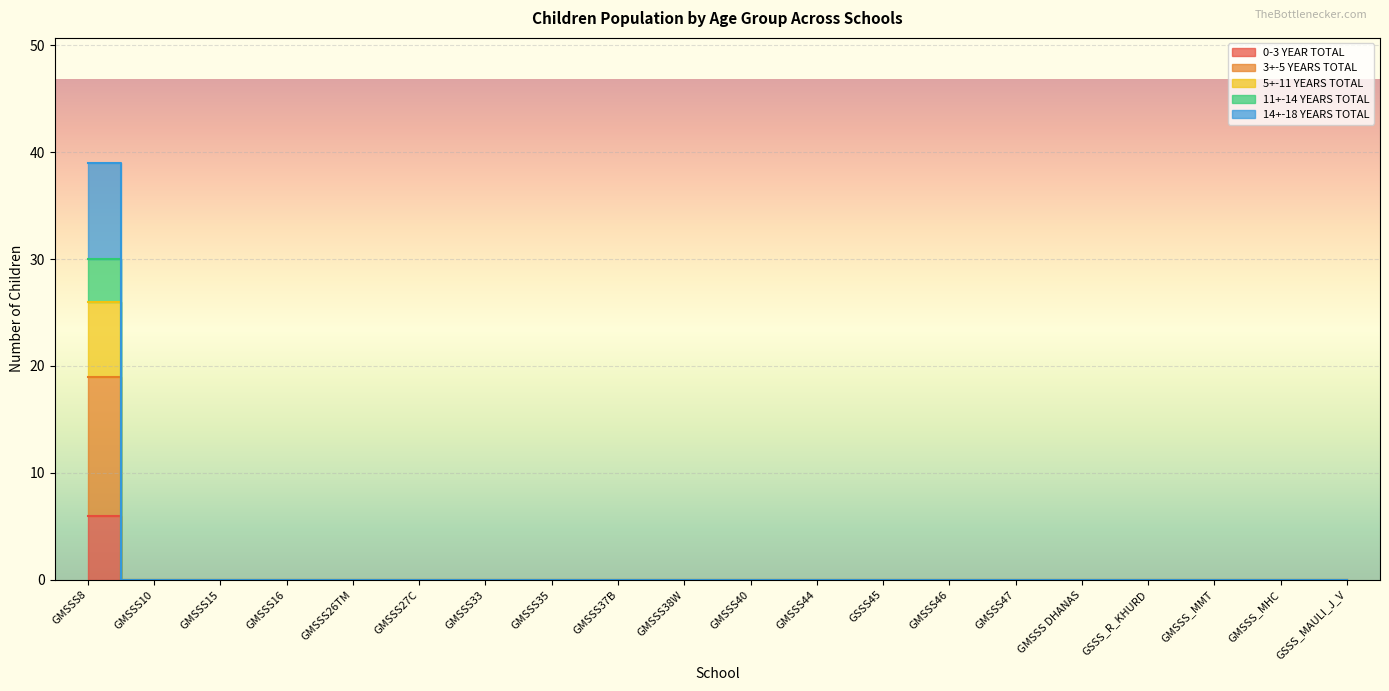

The 5+-11 YEARS TOTAL series shows -12 at GMSSS35. True or false?

False